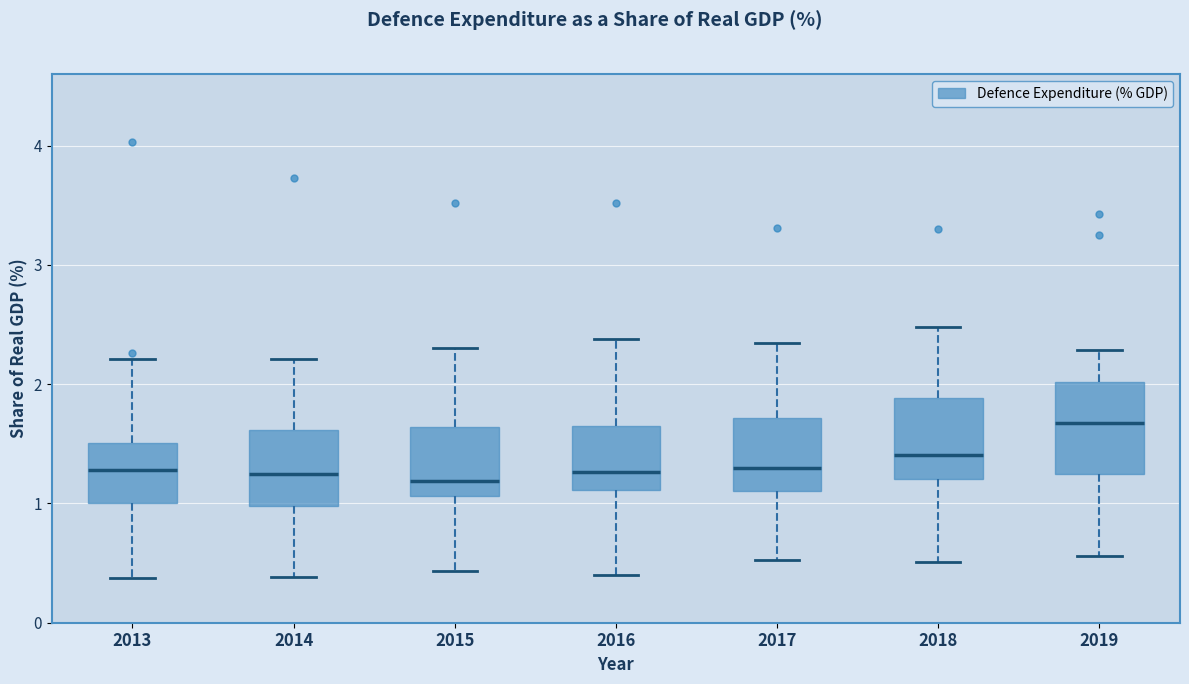

Reading left to right, transcribe this box plot: for each box, give where its median line is, the range the box spans, and where its two whiskers end, as read against the y-axis. The values are not printed on the chart, so give them approximately, as read against the axis.

2013: median 1.3, box 1.0 to 1.5, whiskers 0.4 to 2.2
2014: median 1.2, box 1.0 to 1.6, whiskers 0.4 to 2.2
2015: median 1.2, box 1.1 to 1.6, whiskers 0.4 to 2.3
2016: median 1.3, box 1.1 to 1.6, whiskers 0.4 to 2.4
2017: median 1.3, box 1.1 to 1.7, whiskers 0.5 to 2.3
2018: median 1.4, box 1.2 to 1.9, whiskers 0.5 to 2.5
2019: median 1.7, box 1.3 to 2.0, whiskers 0.6 to 2.3